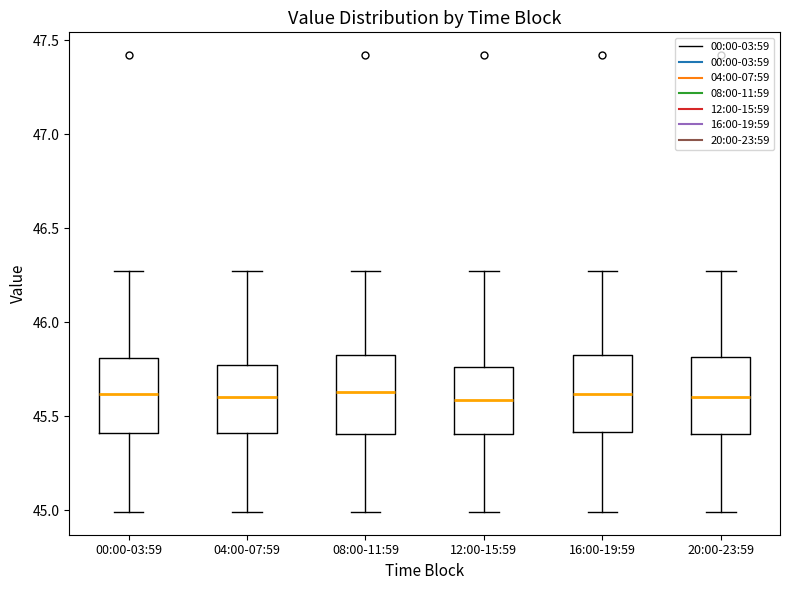

Where does the upper whisker of the box for 16:00-19:59 end on the y-axis? The values are not printed on the chart, so give them approximately, as read against the axis.

46.25